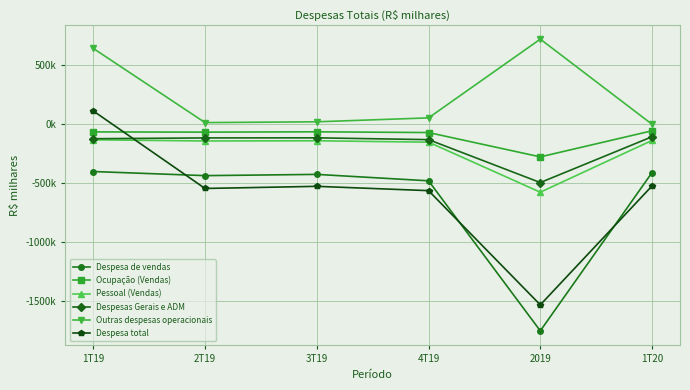

List the labels in order of Pessoal (Vendas) value, smallest first.

2019, 4T19, 2T19, 3T19, 1T20, 1T19